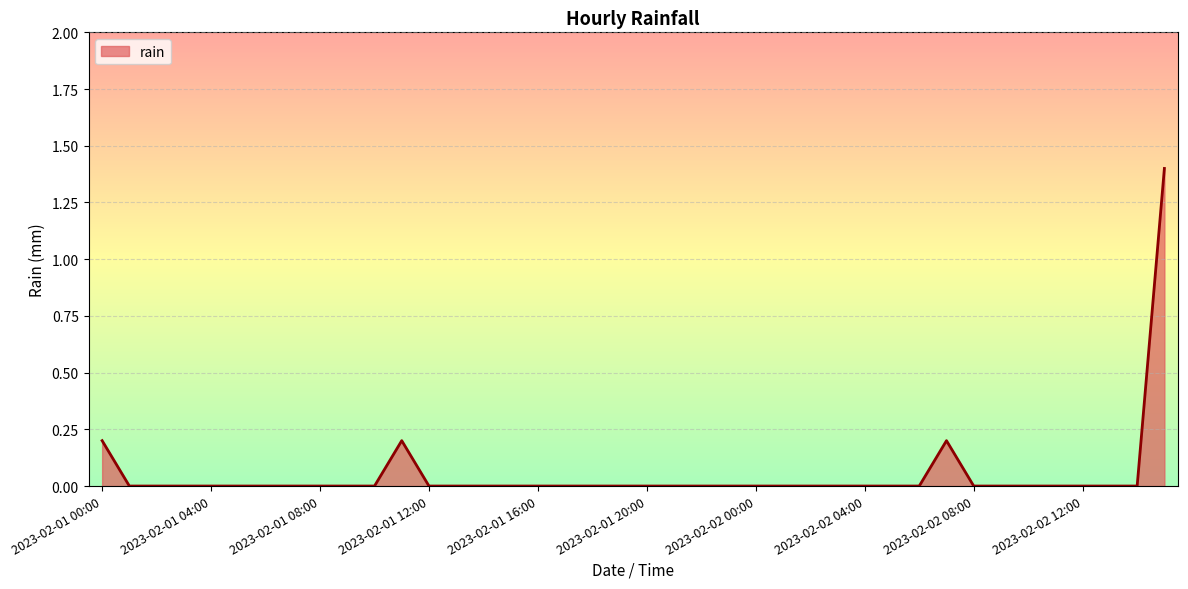

What is the difference between the maximum and minimum values?

1.4